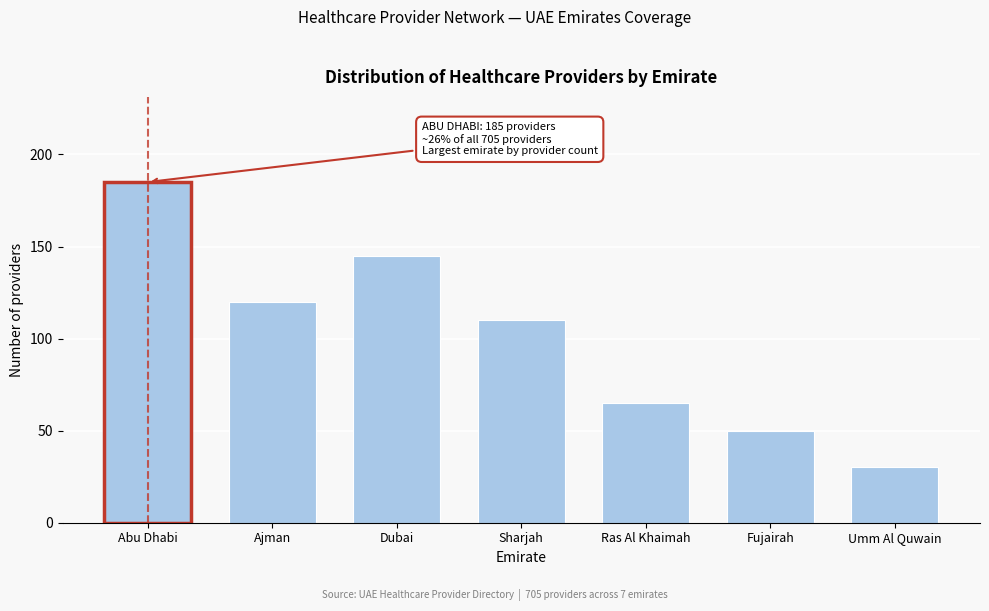

Reading left to right, list all the values displayed in this chart.

185	120	145	110	65	50	30